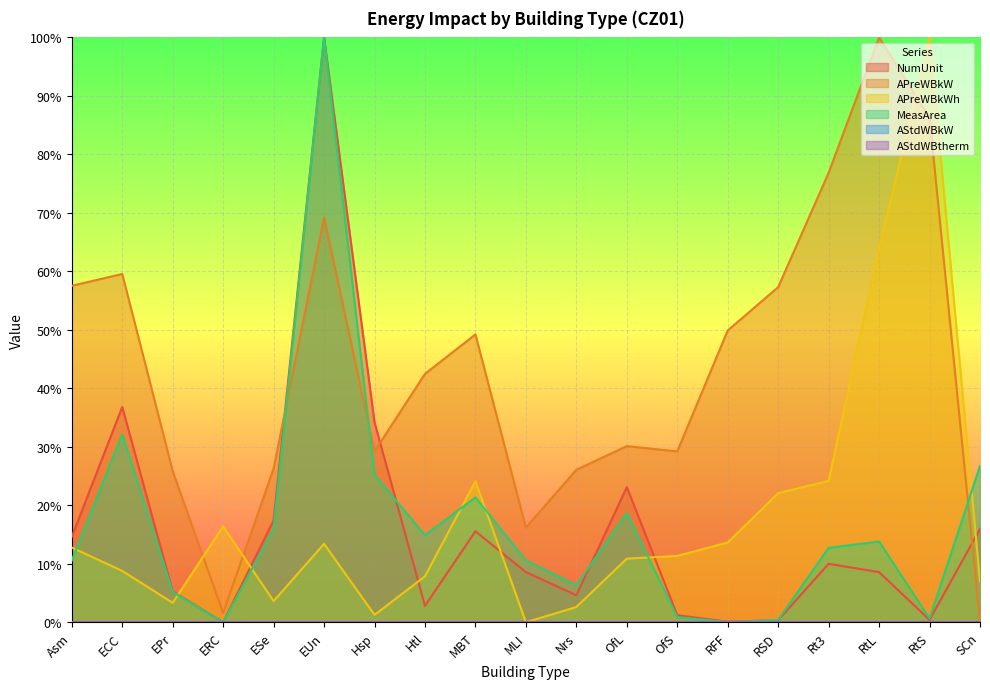

Is it true that MeasArea equals 0.0 at ERC?

True